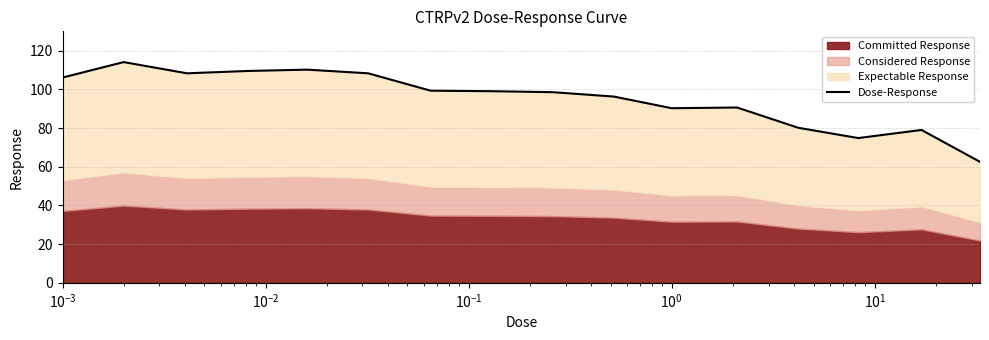

How many values are below 99?

8